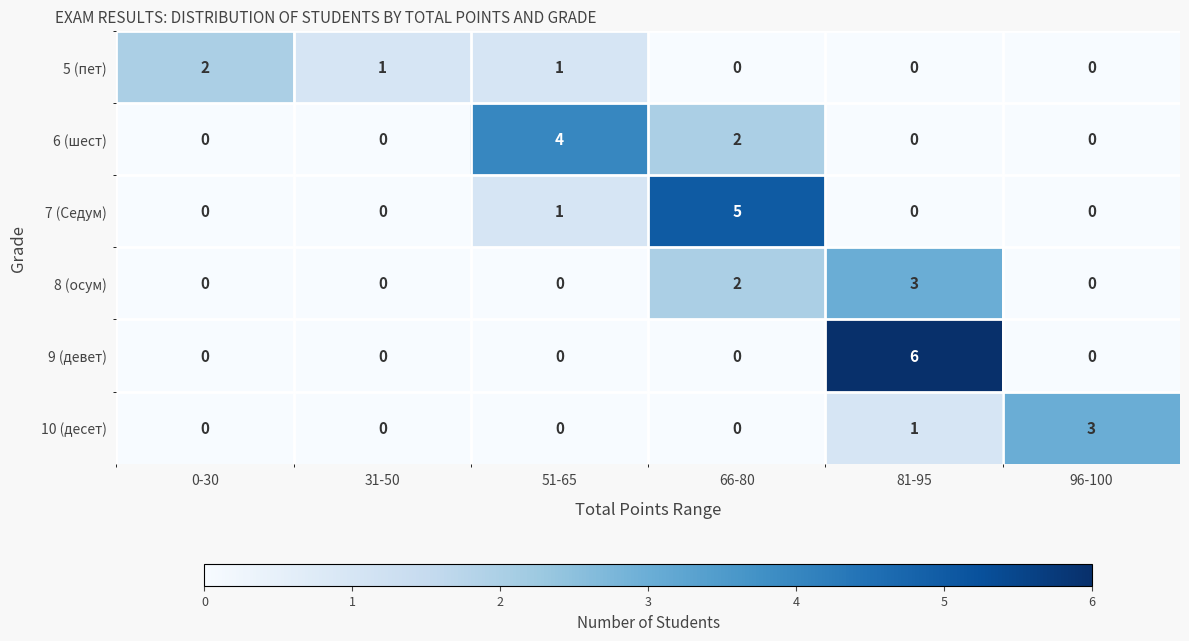

What is the sum of all 9 (девет) values?

6